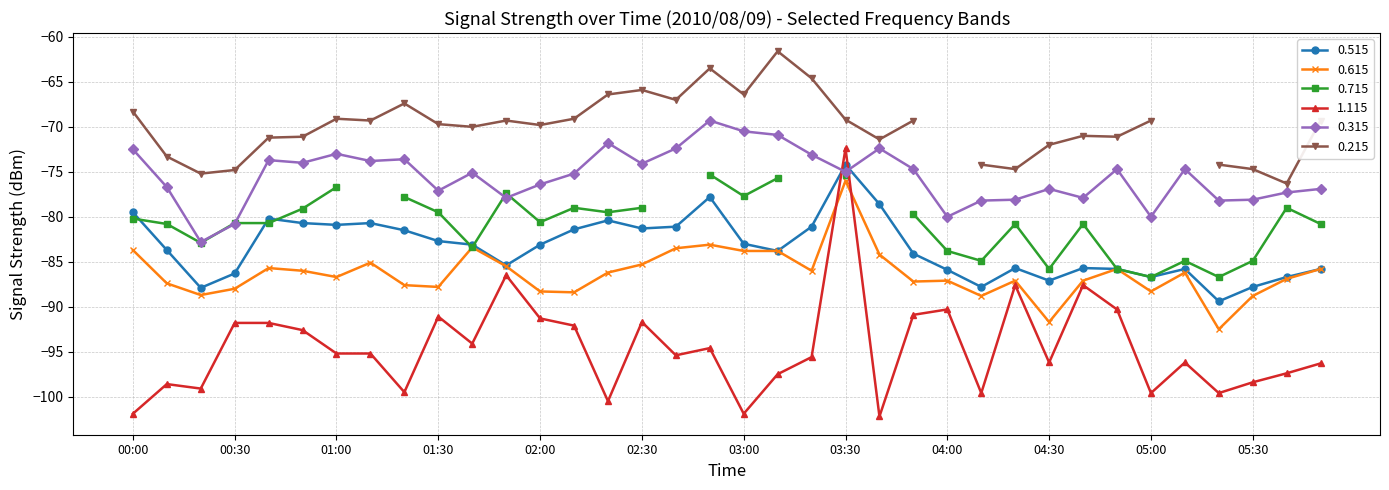

Between which two adjacent categories do 0.315 and 1.115 first intersect?

03:20 and 03:30